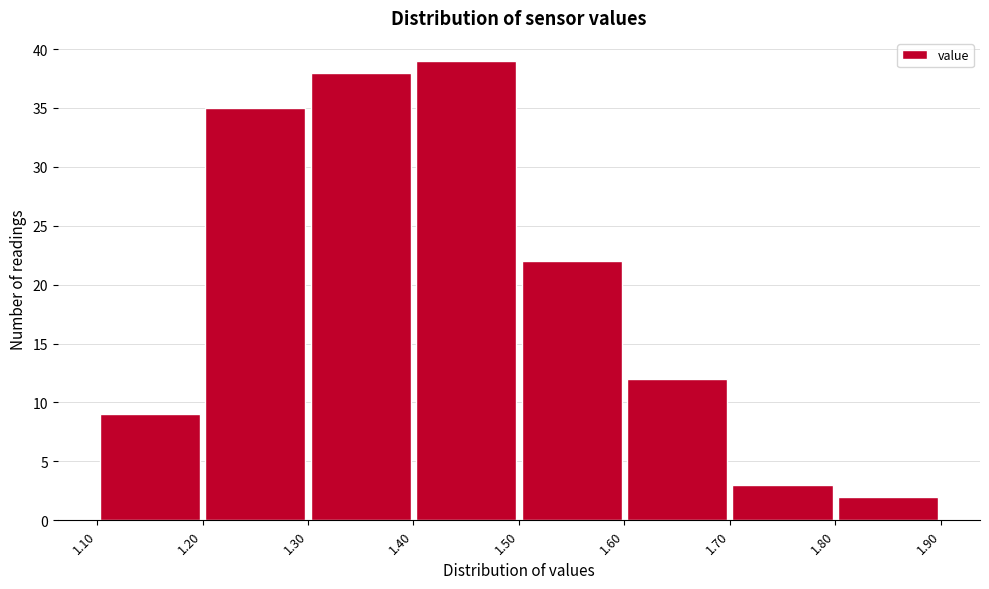

Over which range of the x-axis is the bar tallest?

1.40 to 1.50